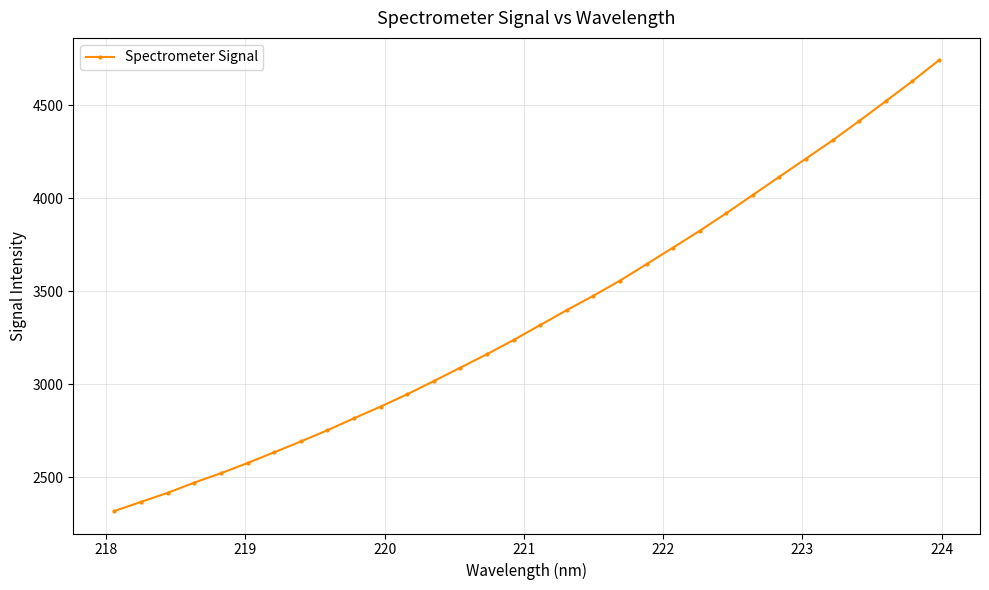

How many lines are shown in the chart?

1